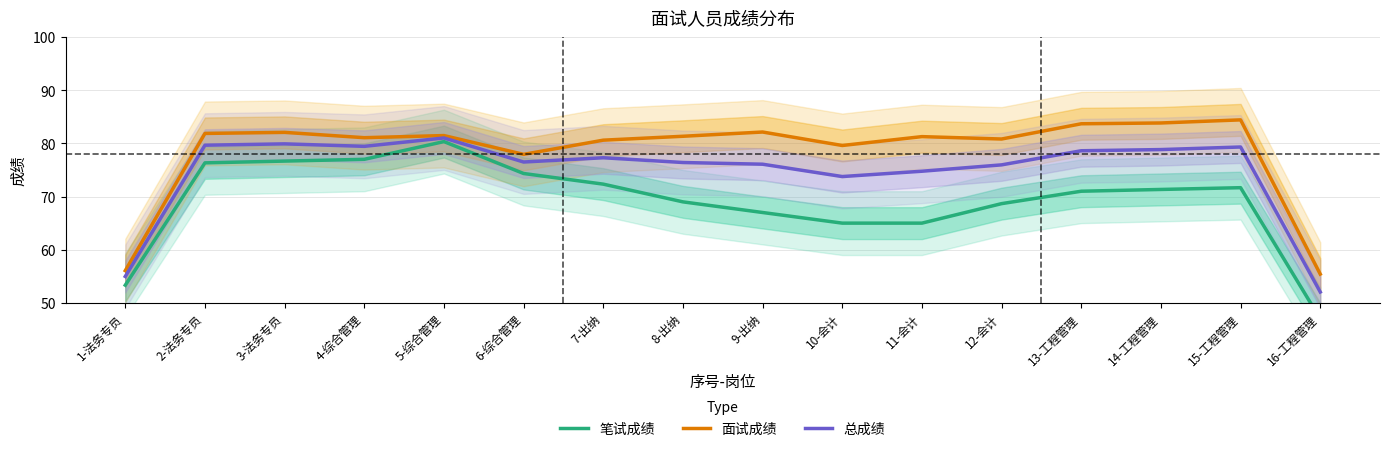

True or false: 面试成绩 and 笔试成绩 intersect in this chart.

False